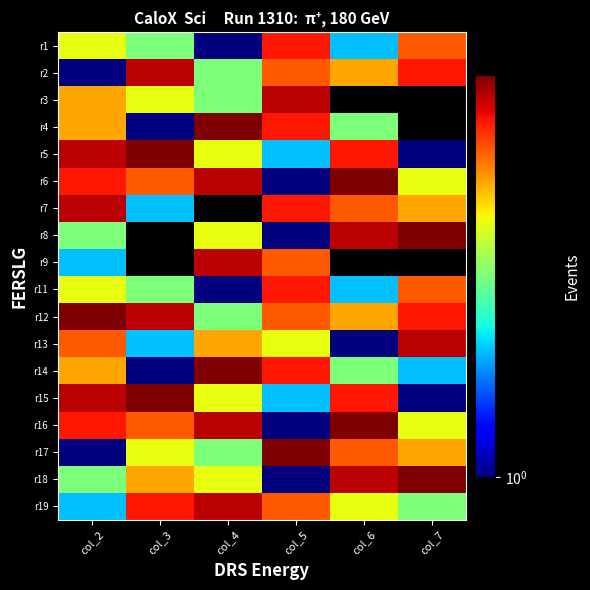

What is the difference between the second highest and second lowest values in the r16 series?

4.0